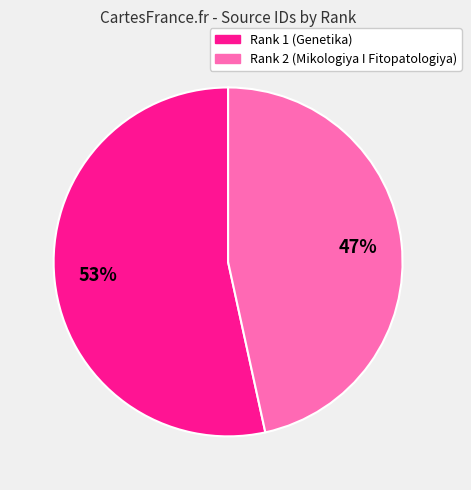

How many slices are in this pie chart?

2